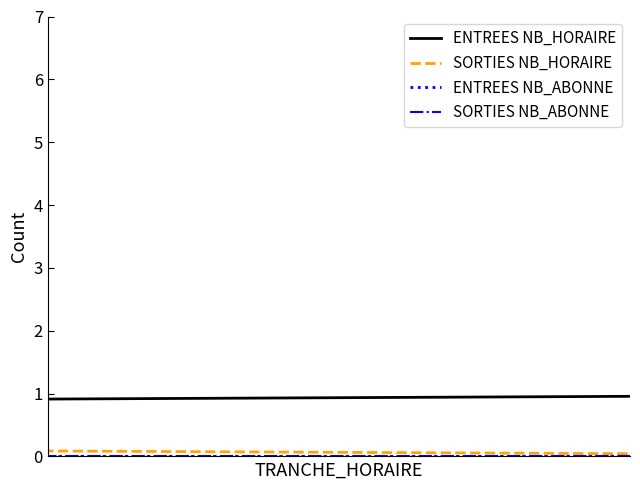

Which series ends up on top after the final intersection of ENTREES NB_HORAIRE and ENTREES NB_ABONNE?

ENTREES NB_HORAIRE